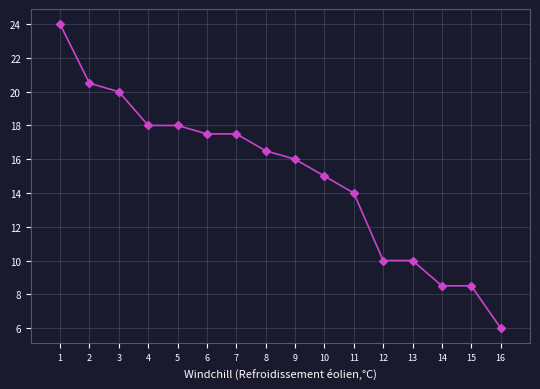

What is the difference between the maximum and minimum values?

18.0